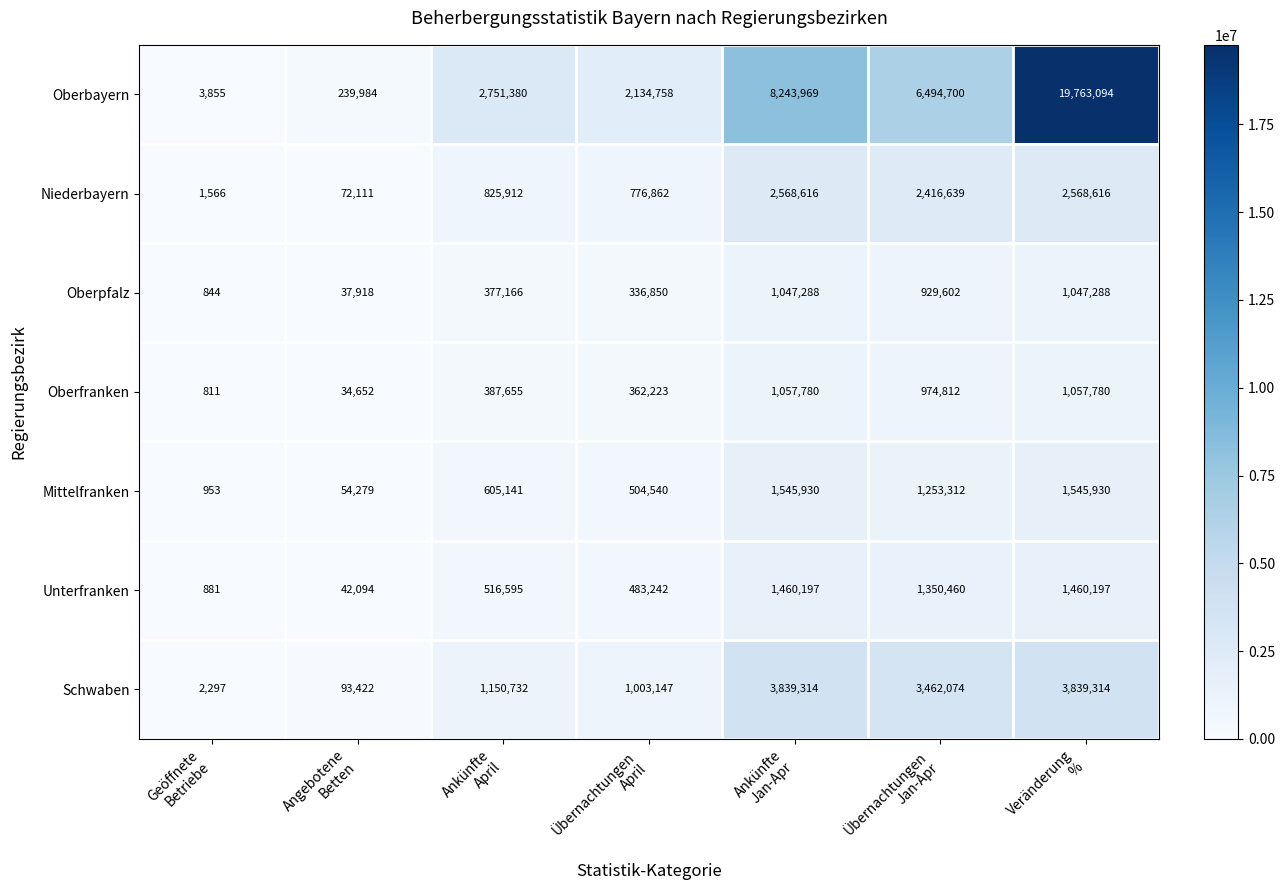

List the series in order of their peak value, lowest first.

Oberpfalz, Oberfranken, Unterfranken, Mittelfranken, Niederbayern, Schwaben, Oberbayern